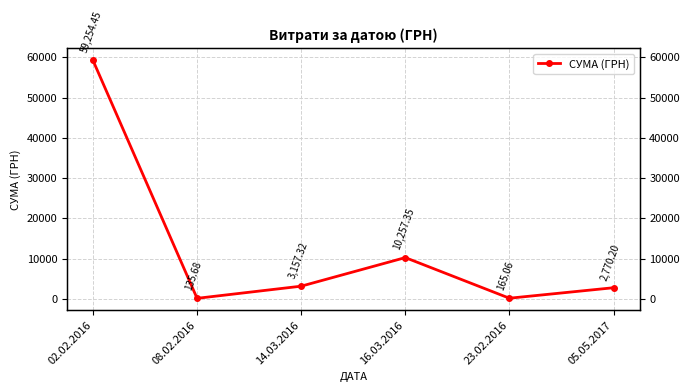

True or false: the data has more than 0 interior local peaks.

True